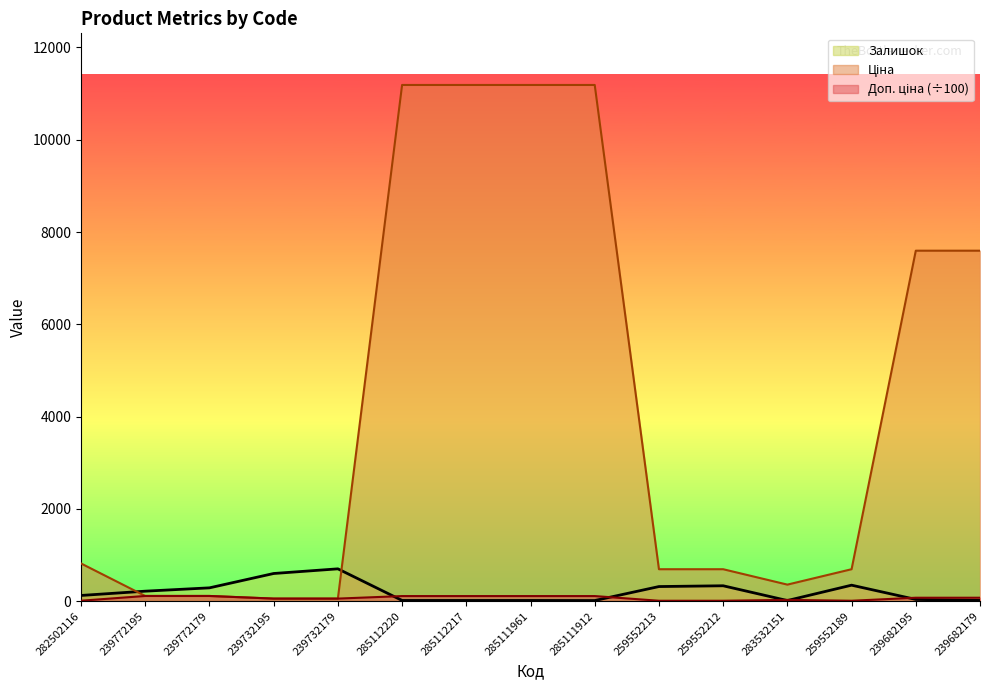

List the labels in order of Доп. ціна value, largest first.

239772195, 239772179, 285112220, 285112217, 285111961, 285111912, 239682195, 239682179, 239732195, 239732179, 283532151, 282502116, 259552213, 259552212, 259552189